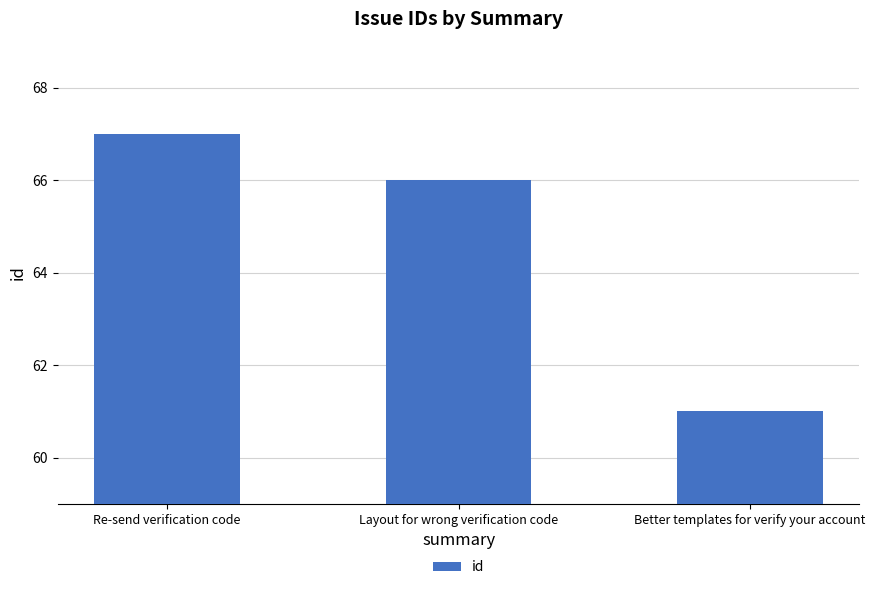

What is the difference between the maximum and minimum values?

6